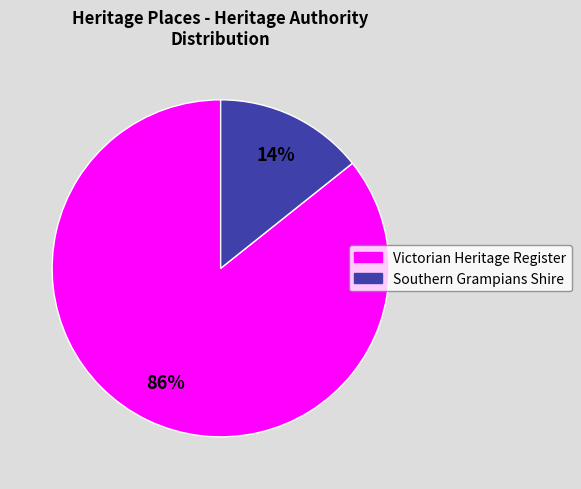

How many slices are in this pie chart?

2